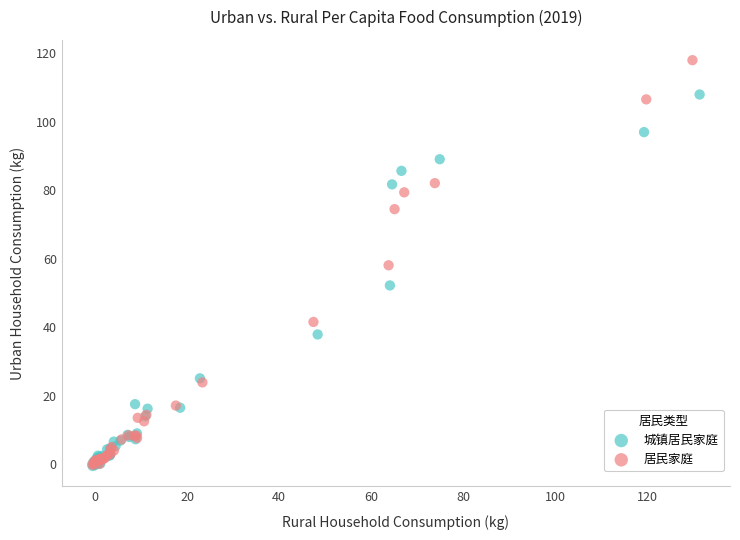

Which series contains the highest Y value?

居民家庭